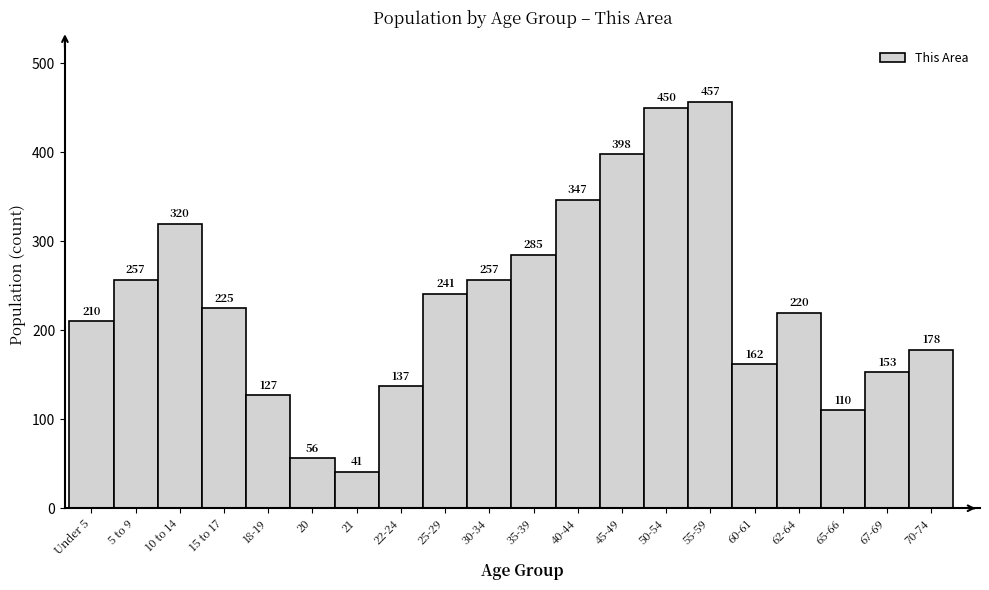

Reading right to left, list all the values displayed in this chart.

178	153	110	220	162	457	450	398	347	285	257	241	137	41	56	127	225	320	257	210